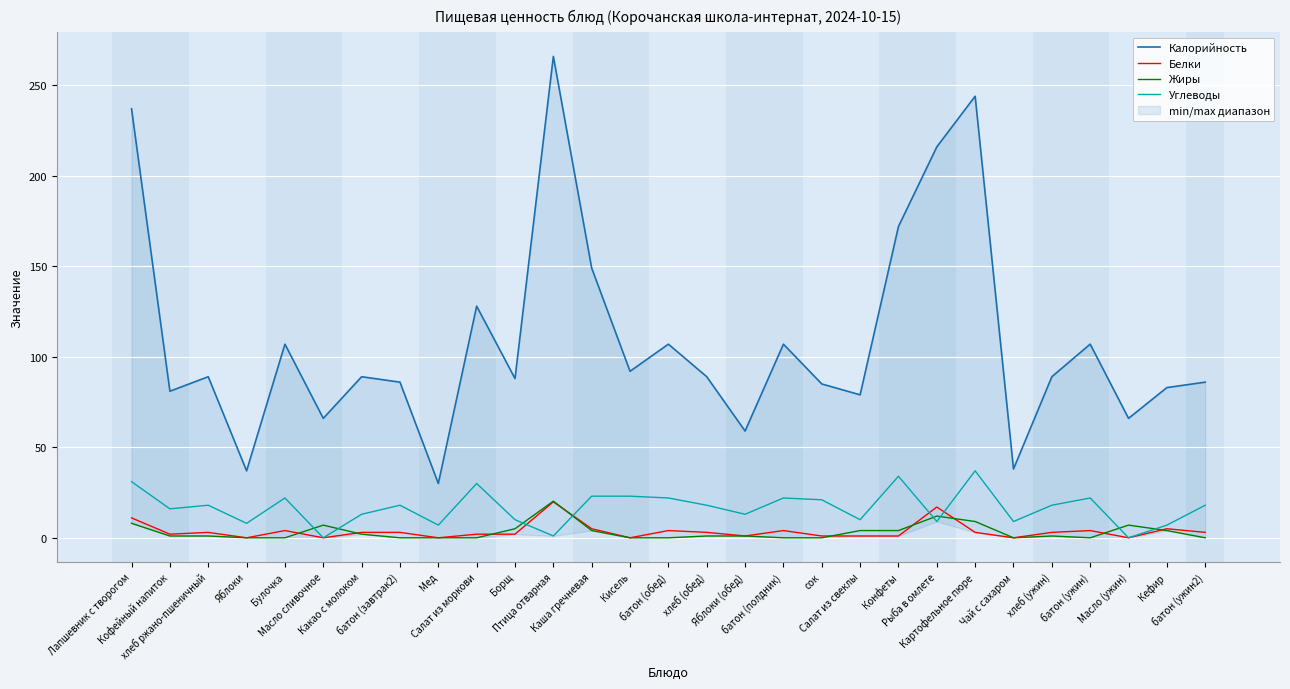

True or false: Жиры has more than 1 interior local peaks.

True